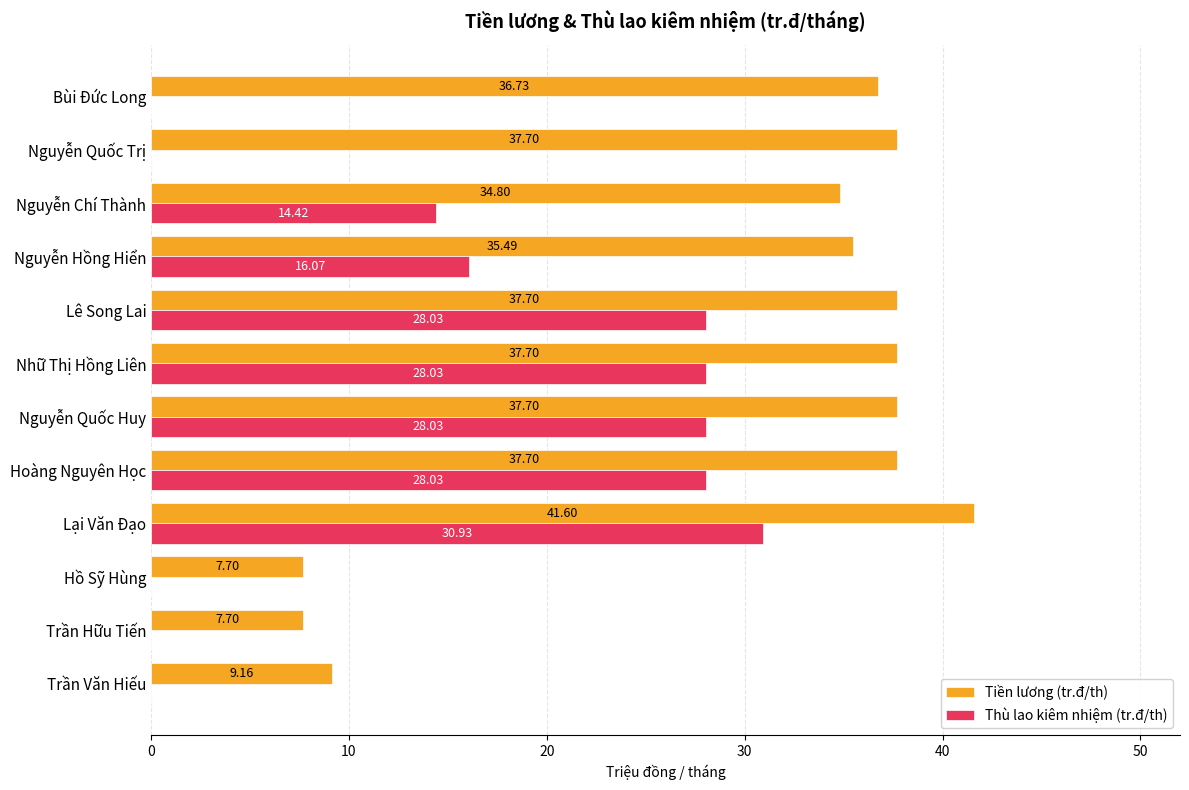

Between Hồ Sỹ Hùng and Nguyễn Hồng Hiển, which series saw the biggest shift?

Tiền lương (tr.đ/th)